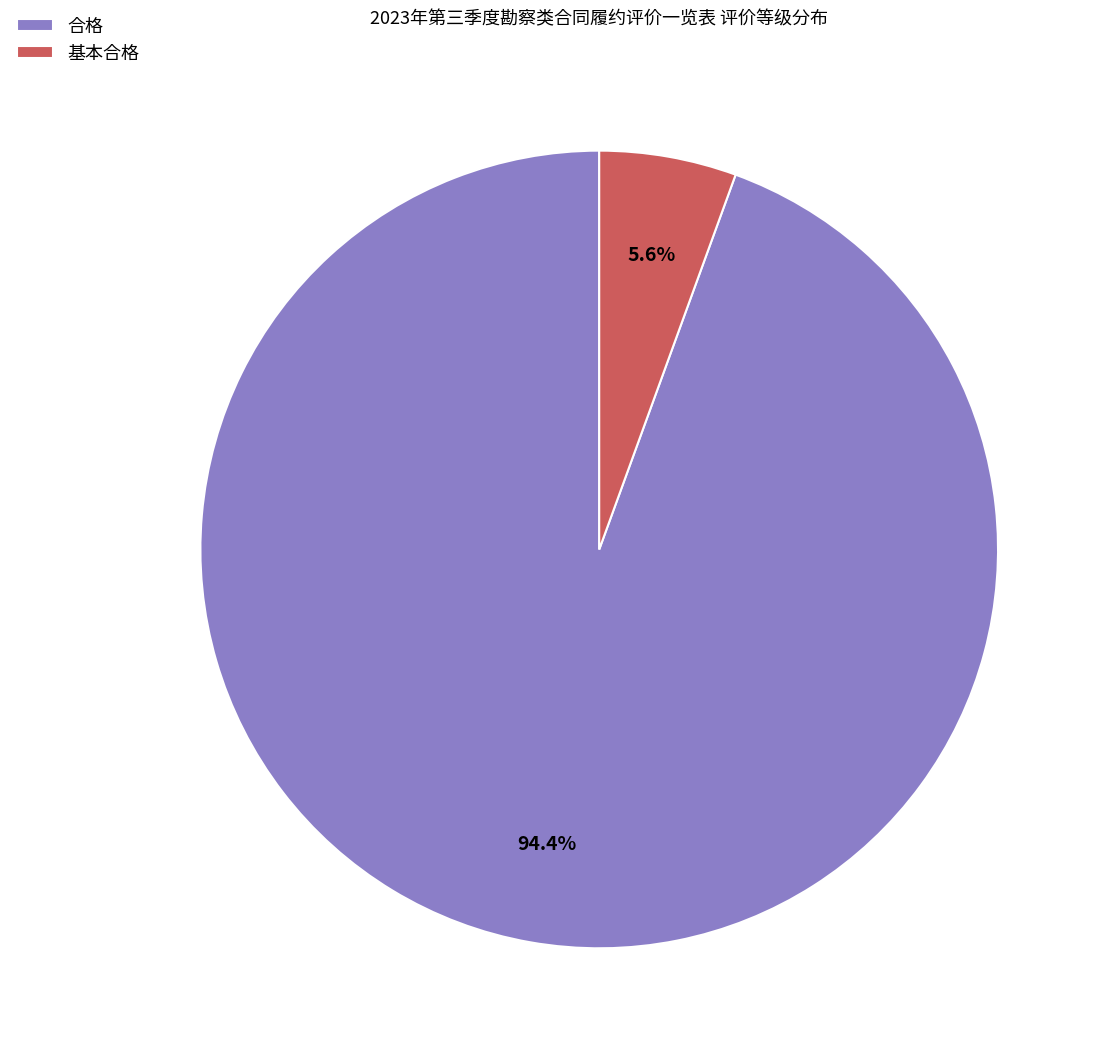

Combined, do 合格 and 基本合格 account for over 50%?

Yes